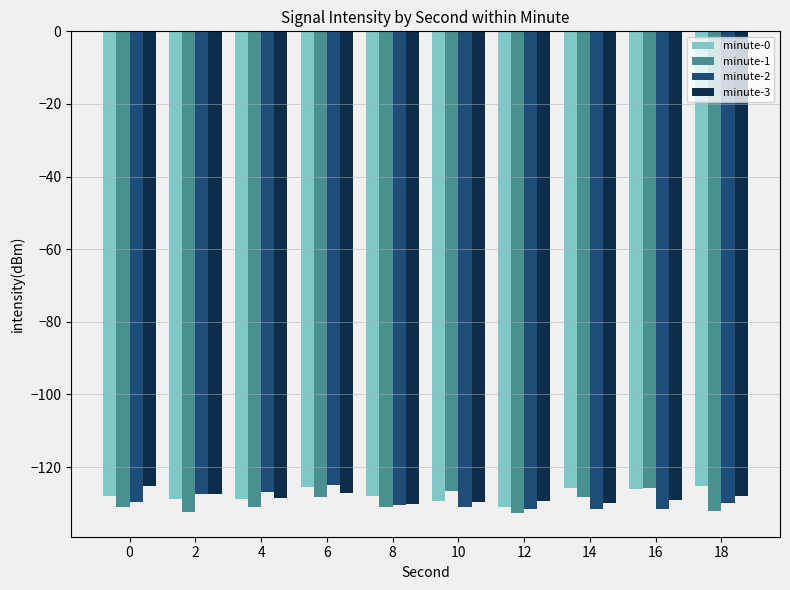

What is the minimum value shown in the chart?

-132.6